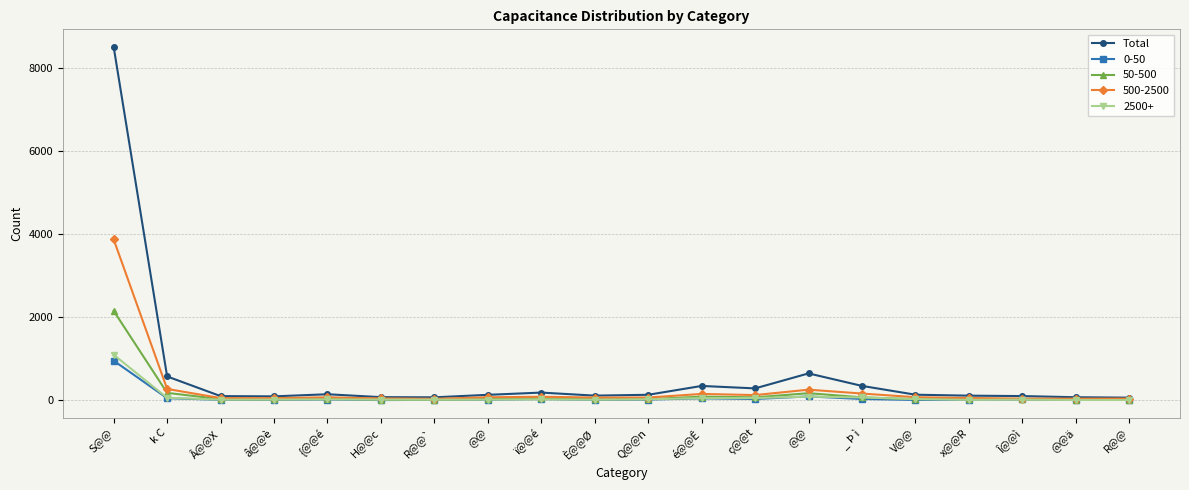

What is the smallest value displayed?

2